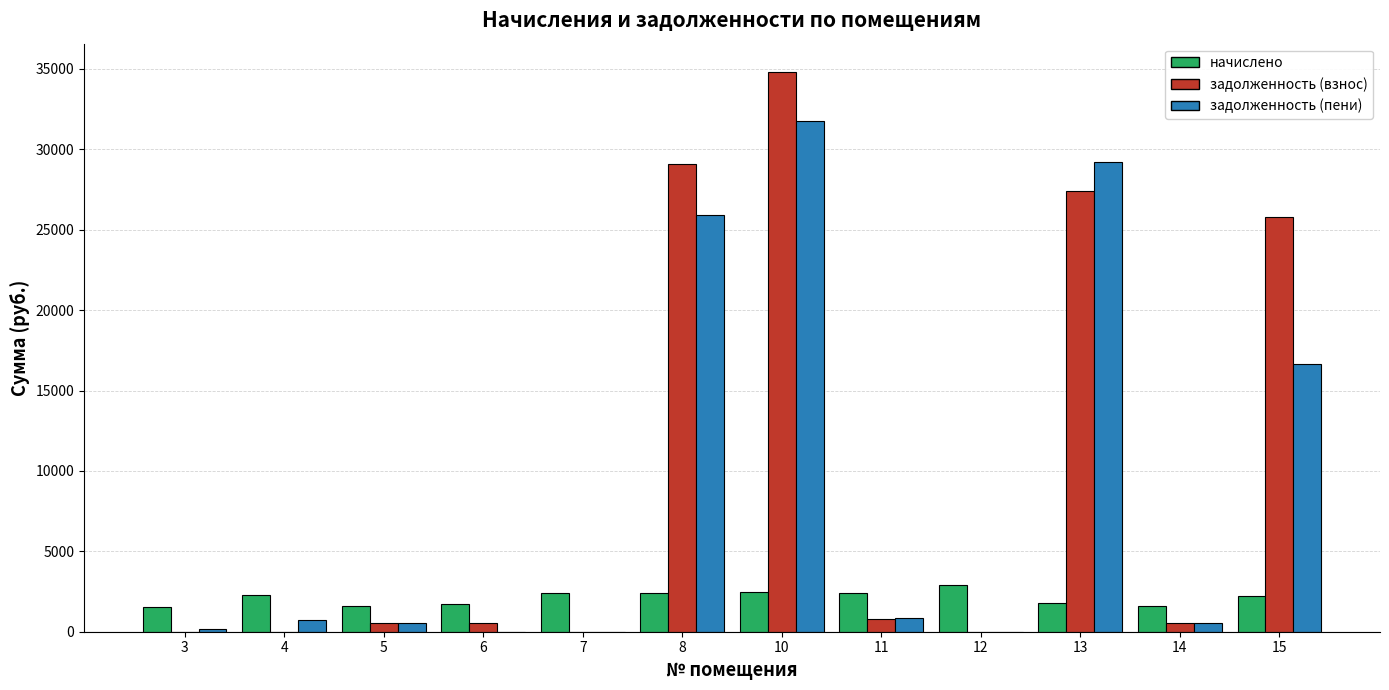

How many data points in задолженность (пени) are above 755?

6